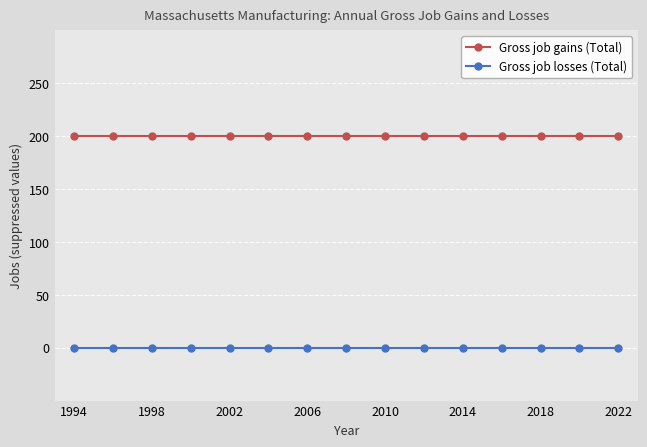

How many lines are shown in the chart?

2